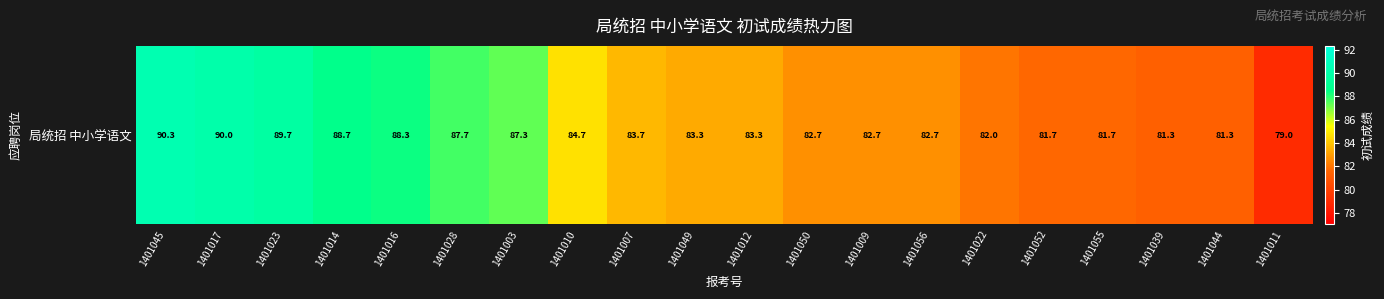

Is it true that the value at 1401055 is 22.7?

False